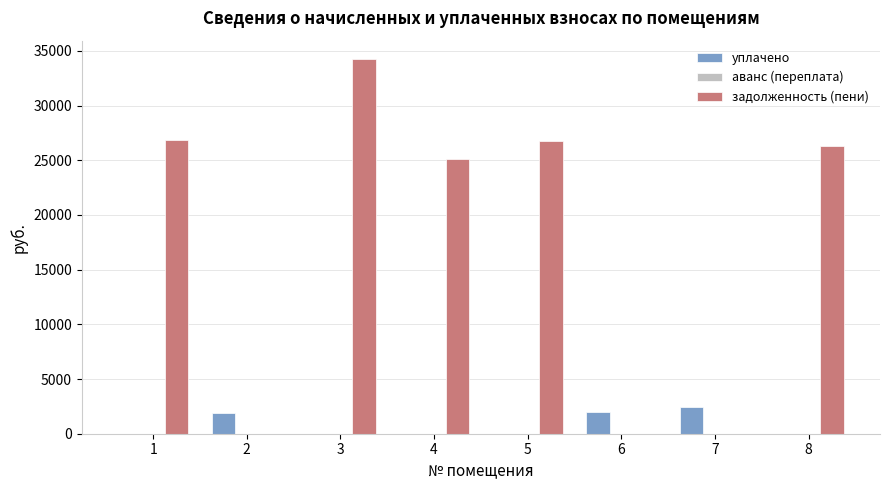

At which category does the chart reach its peak across all series?

3